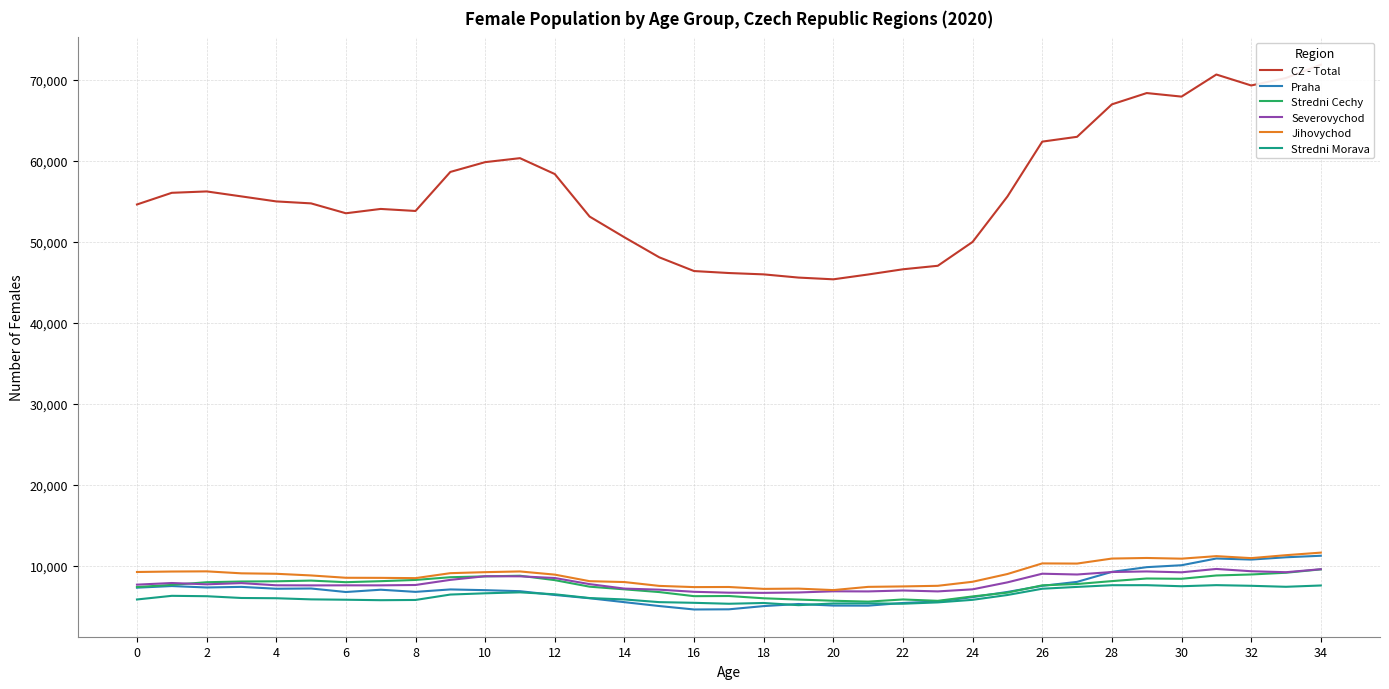

Does the chart display data point markers on the line(s)?

No